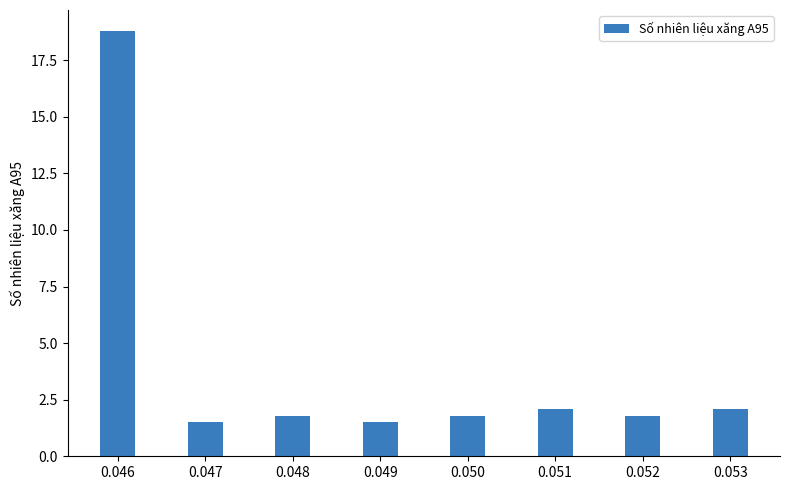

The value at 0.053 is 2.1. True or false?

True